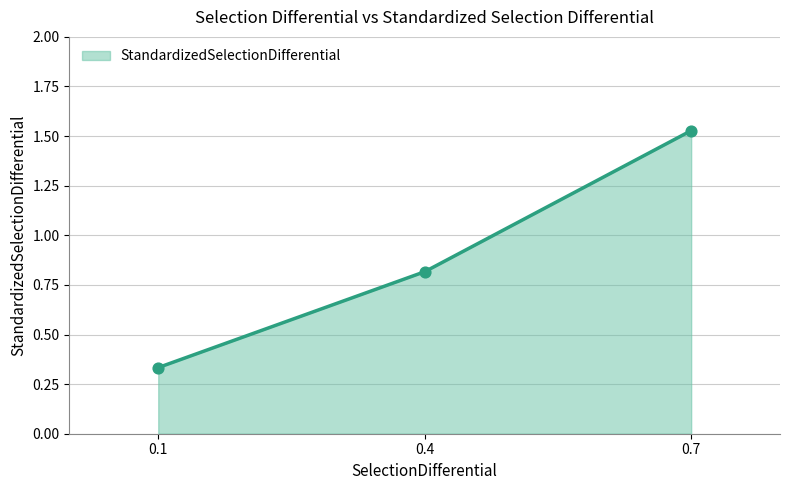

Between 0.4 and 0.7, which is larger?

0.7